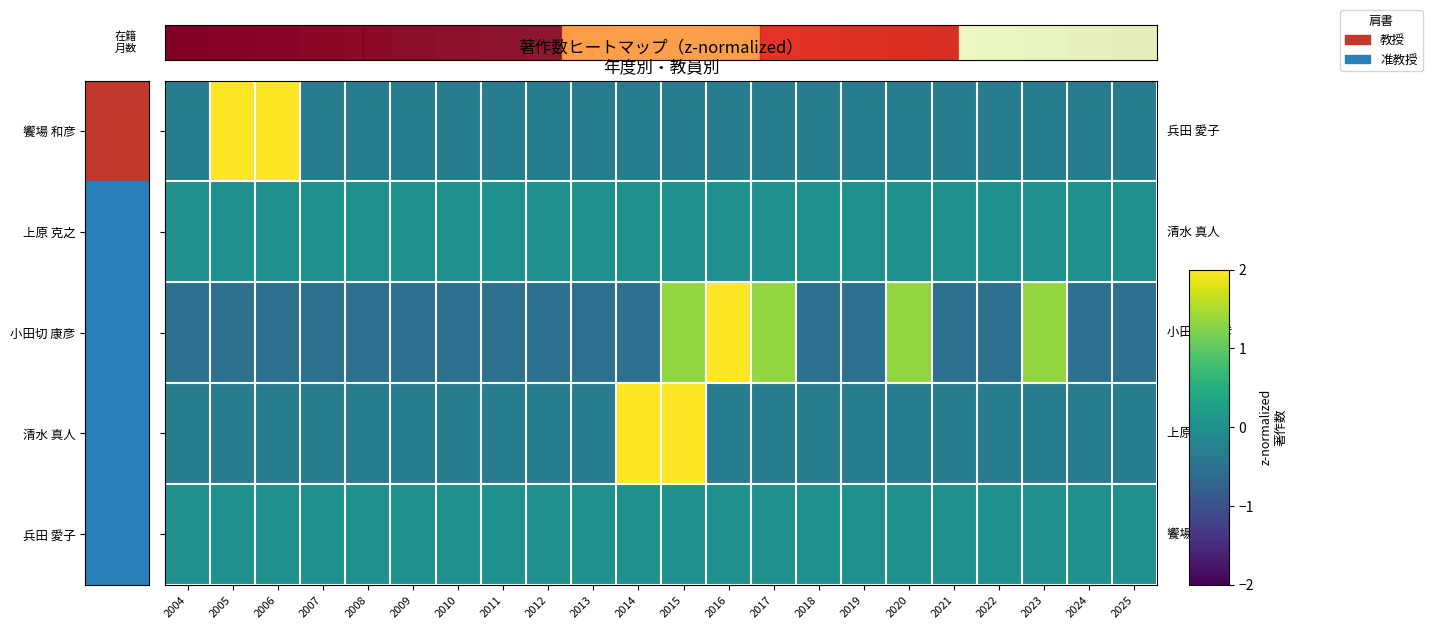

At how many categories does at least one series exceed 1?

8